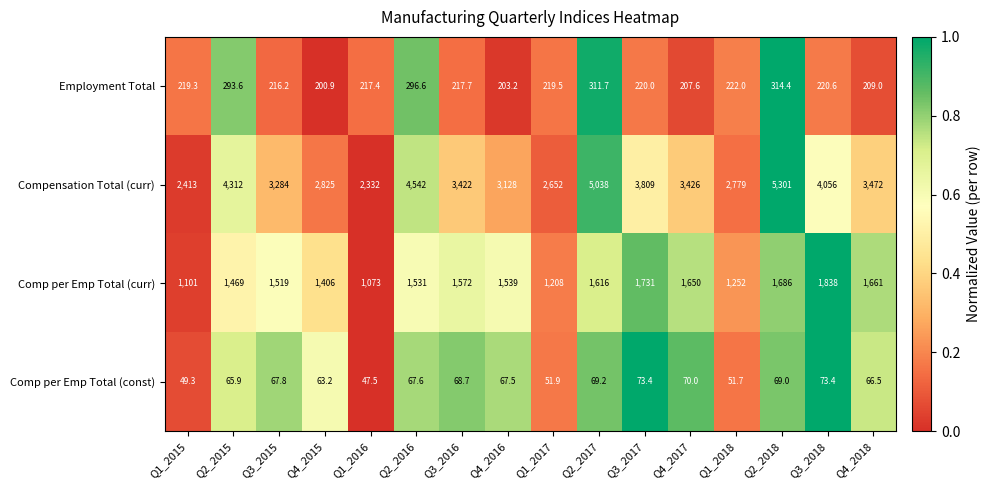

What is the total value across all series at Q4_2018?

5408.5